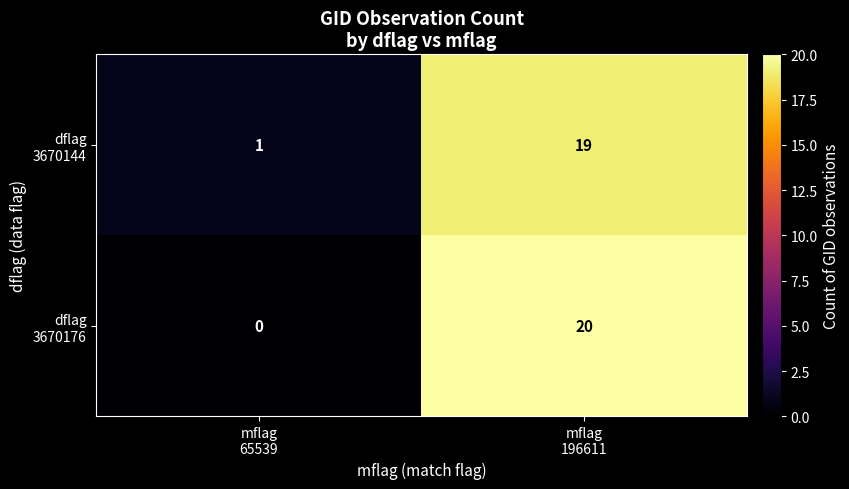

Count the number of data series in this chart.

2